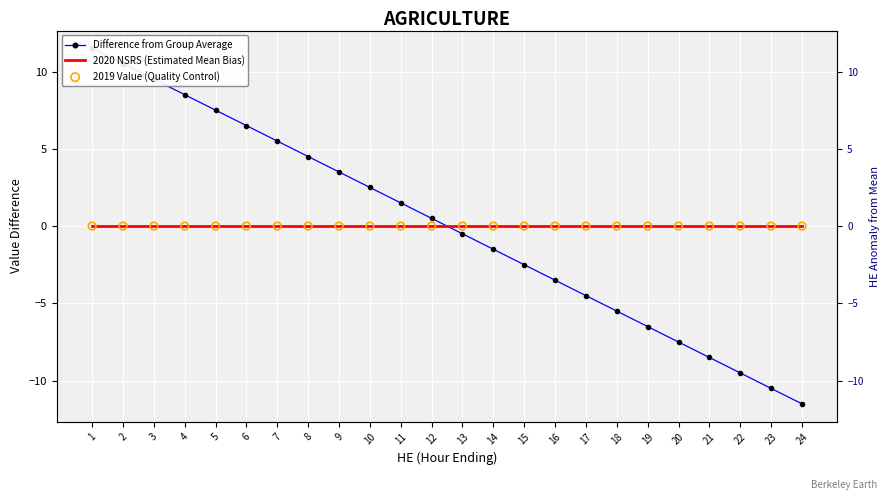

At which category is the sum across all series the highest?

1